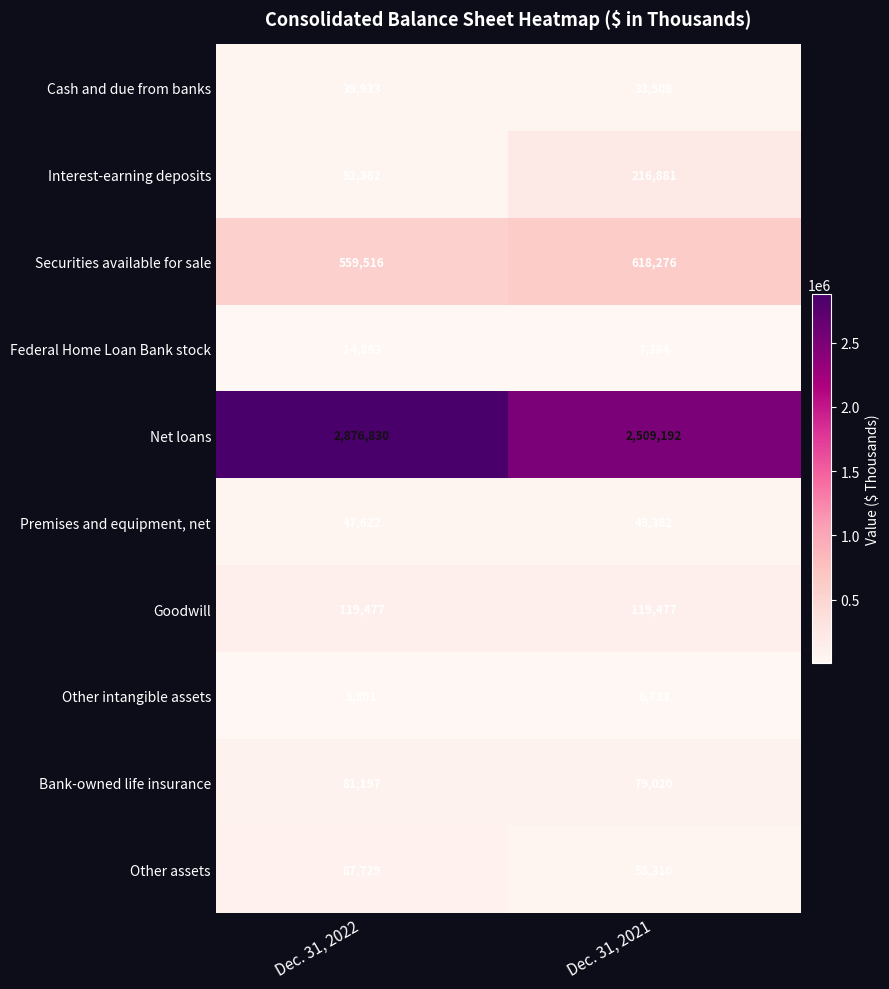

What is the total value across all series at Dec. 31, 2021?

3698163